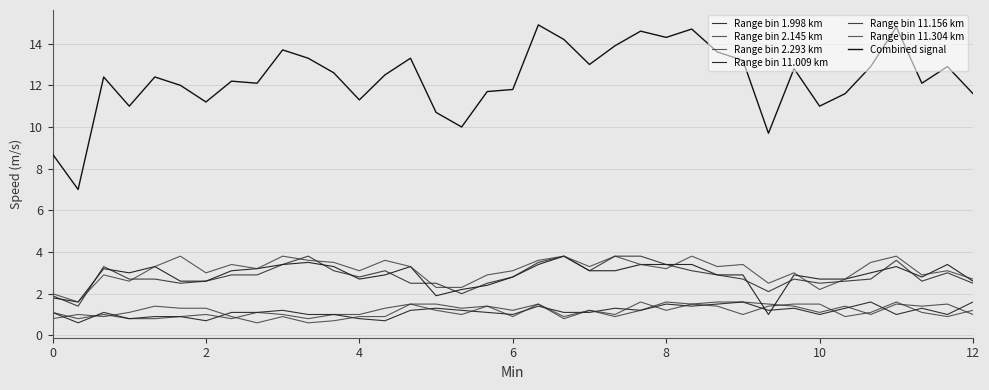

How many lines are shown in the chart?

7